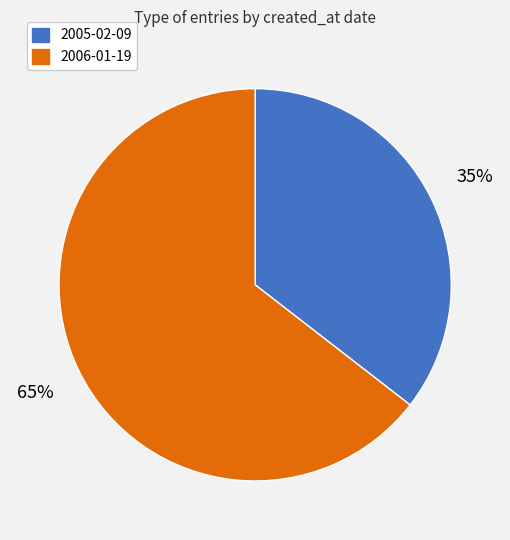

Which category accounts for the majority?

2006-01-19